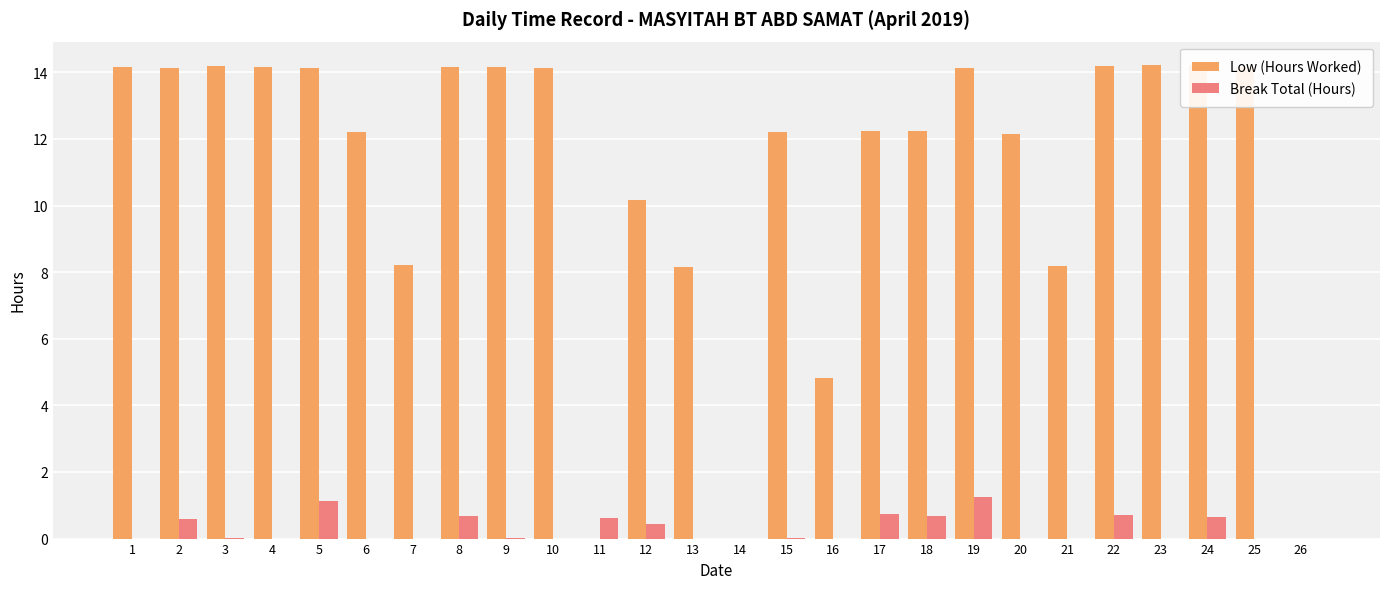

What is the greatest value displayed?

14.2